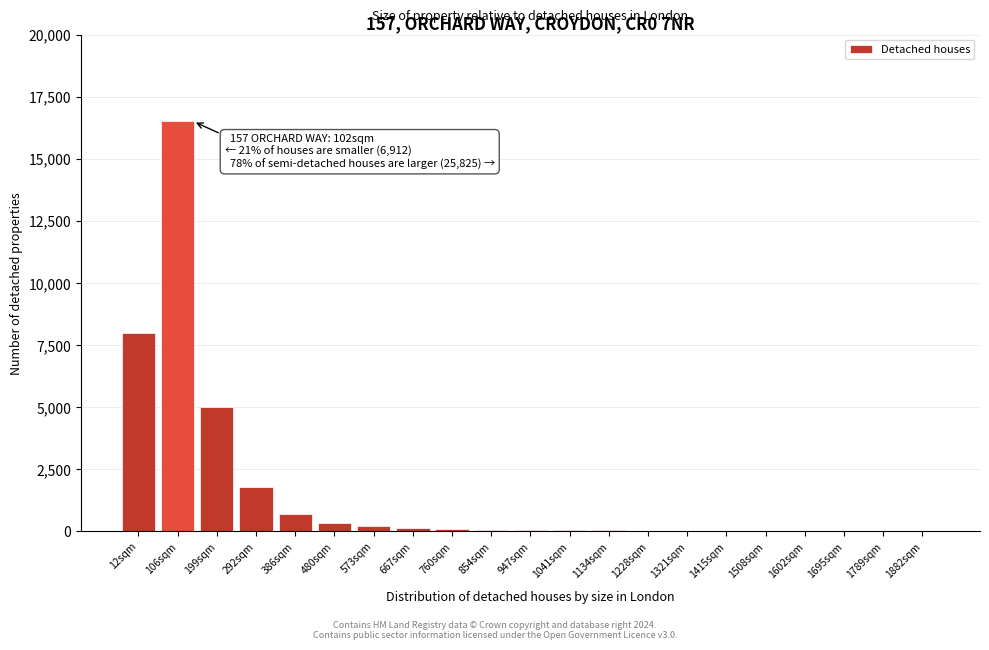

At which category does the chart reach its peak across all series?

106sqm